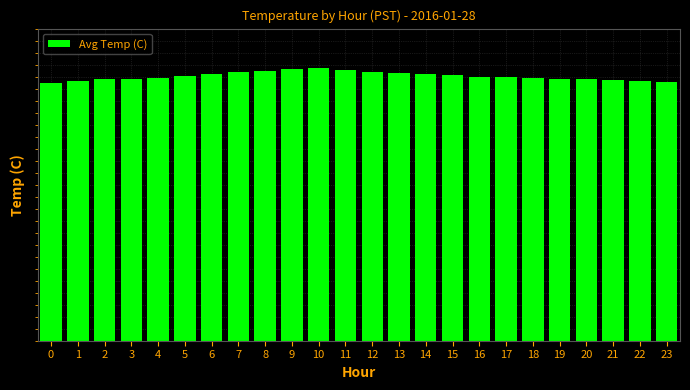

At which label does the data first exceed 11?

5